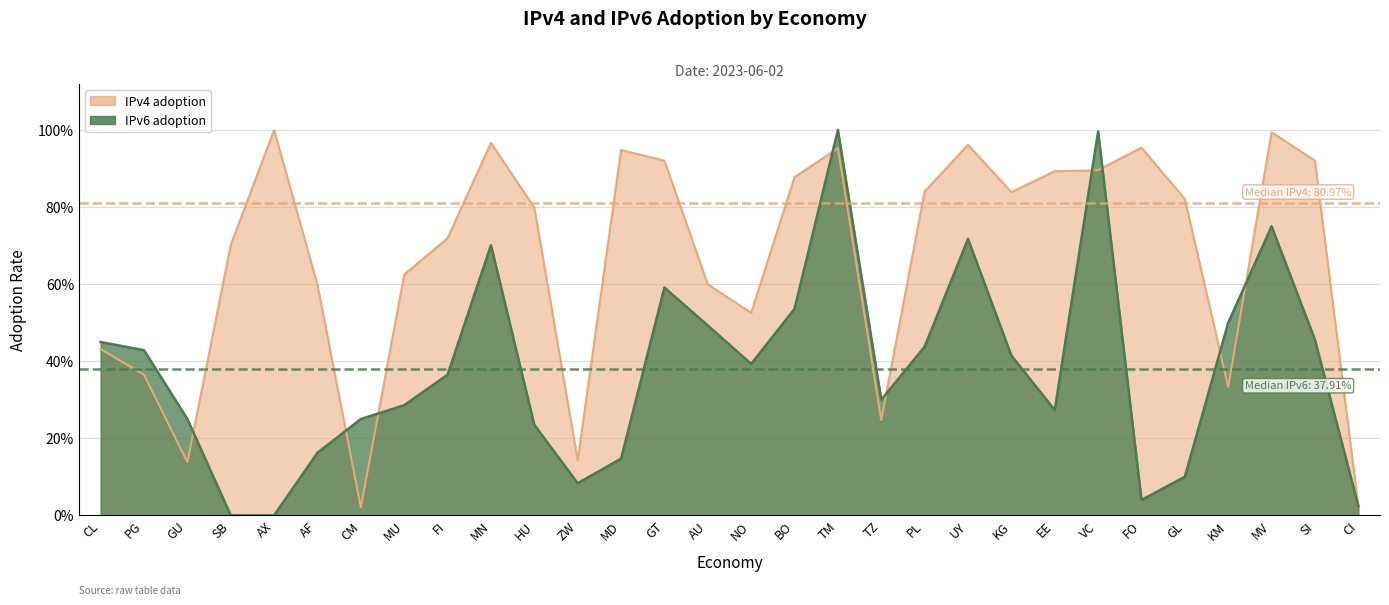

The IPv4 adoption series shows 0.9 at GT. True or false?

True